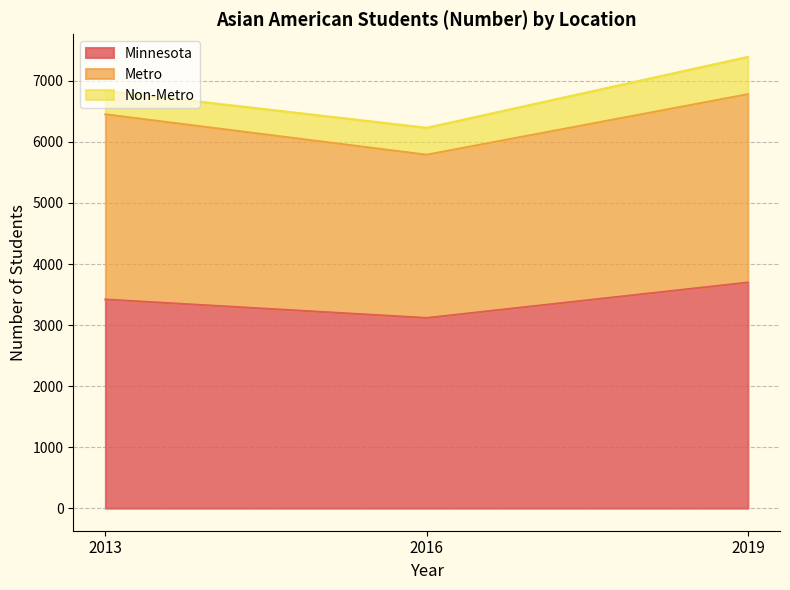

Where is Minnesota nearest to the value 3406?

2013